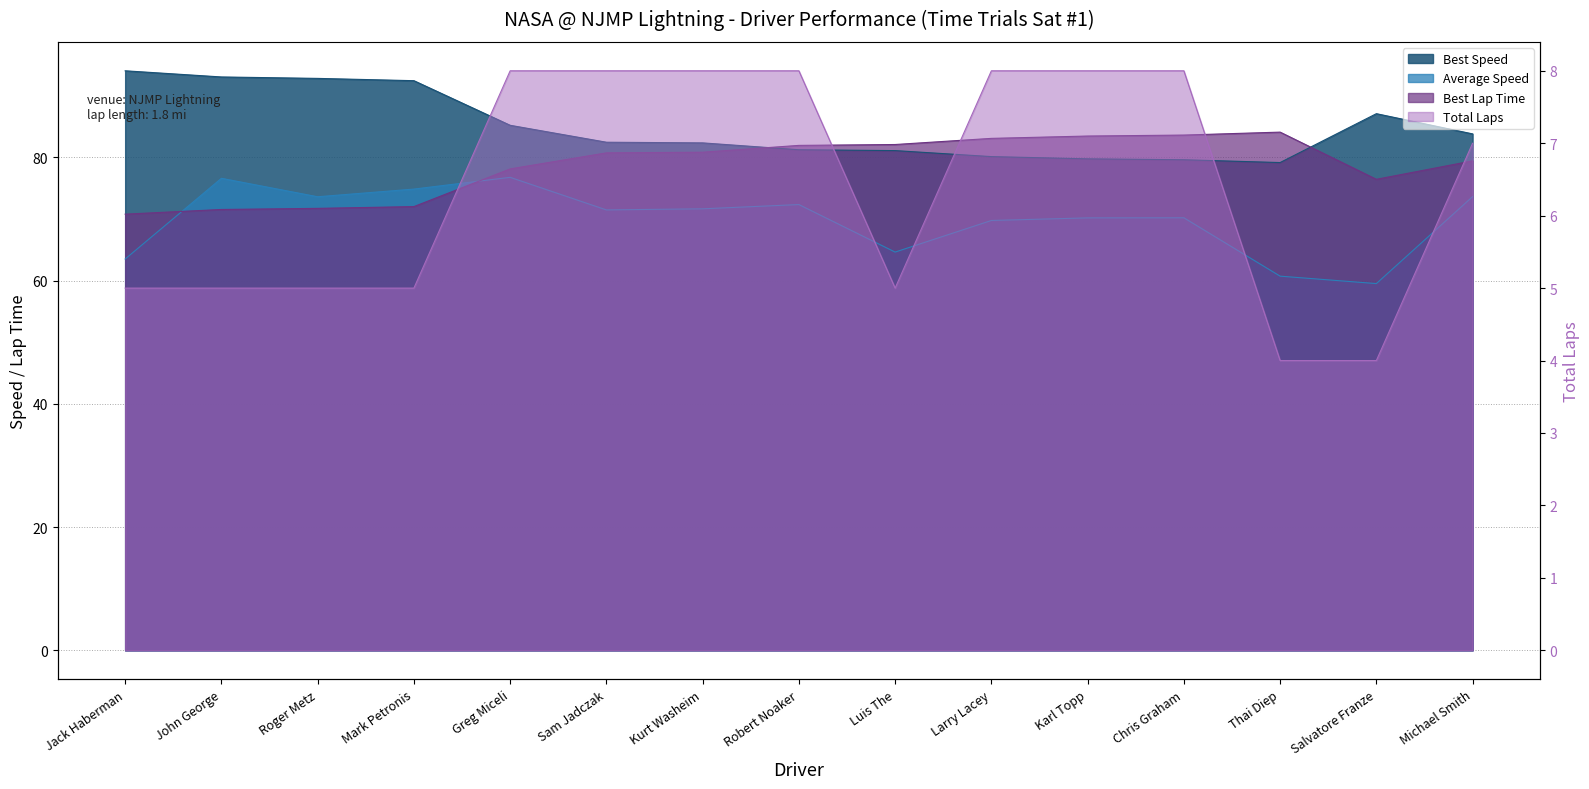

True or false: Total Laps has more than 0 interior local peaks.

False